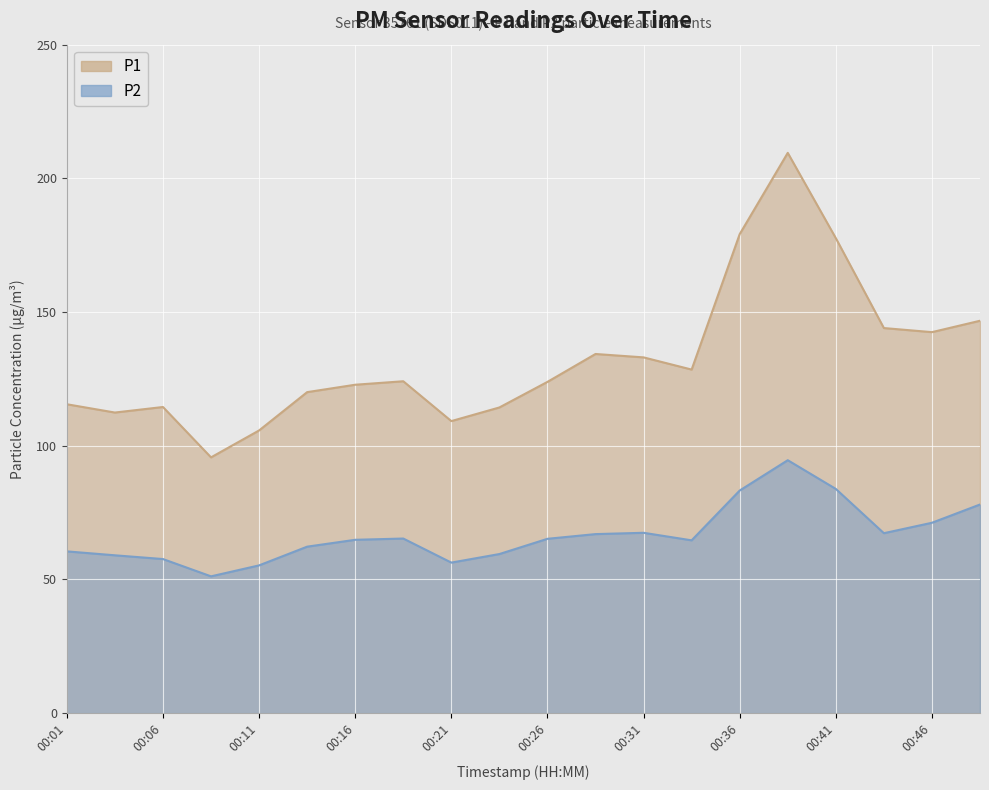

True or false: P1 and P2 cross at least once.

False